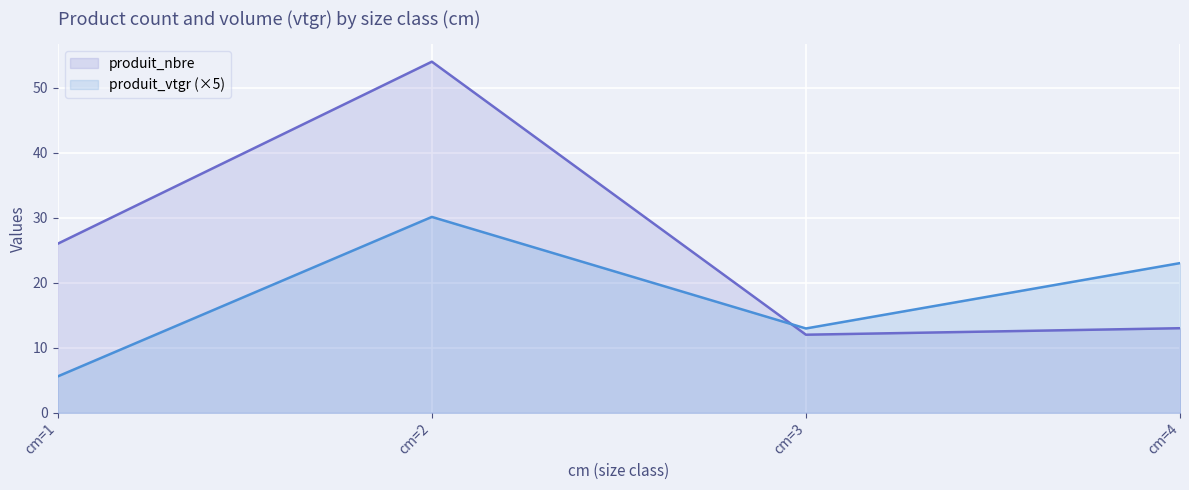

Where does the produit_vtgr (×5) series first go above 23?

cm=2